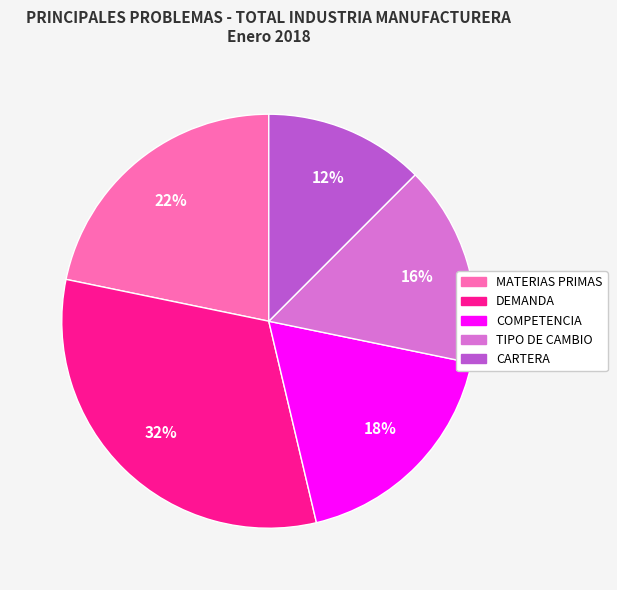

Is the sum of MATERIAS PRIMAS and TIPO DE CAMBIO greater than half?

No